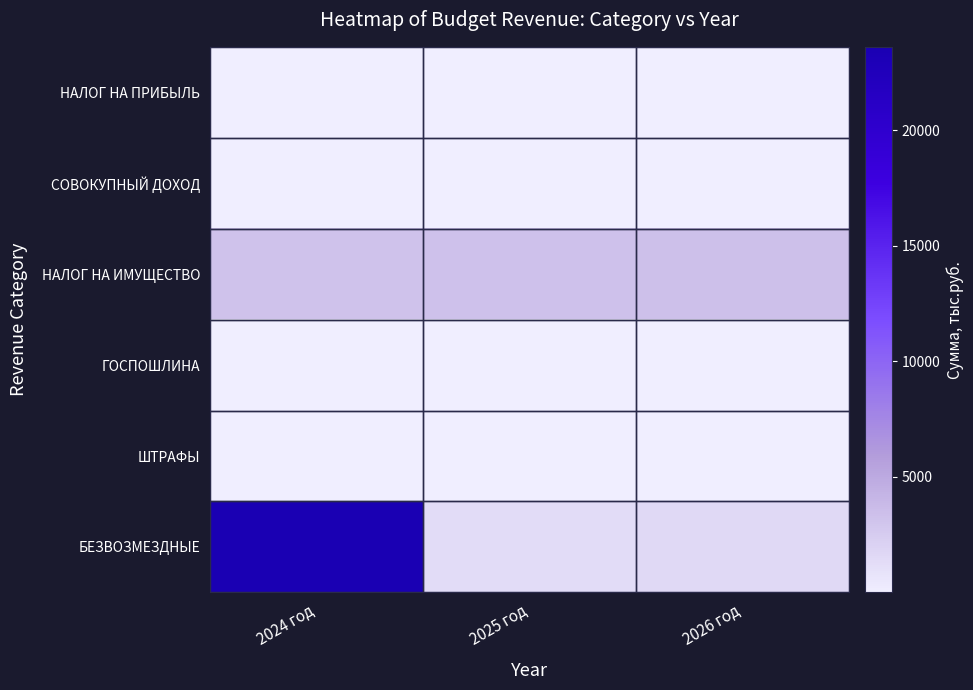

What is the difference between the maximum and second lowest values in the НАЛОГ НА ИМУЩЕСТВО series?

86.0